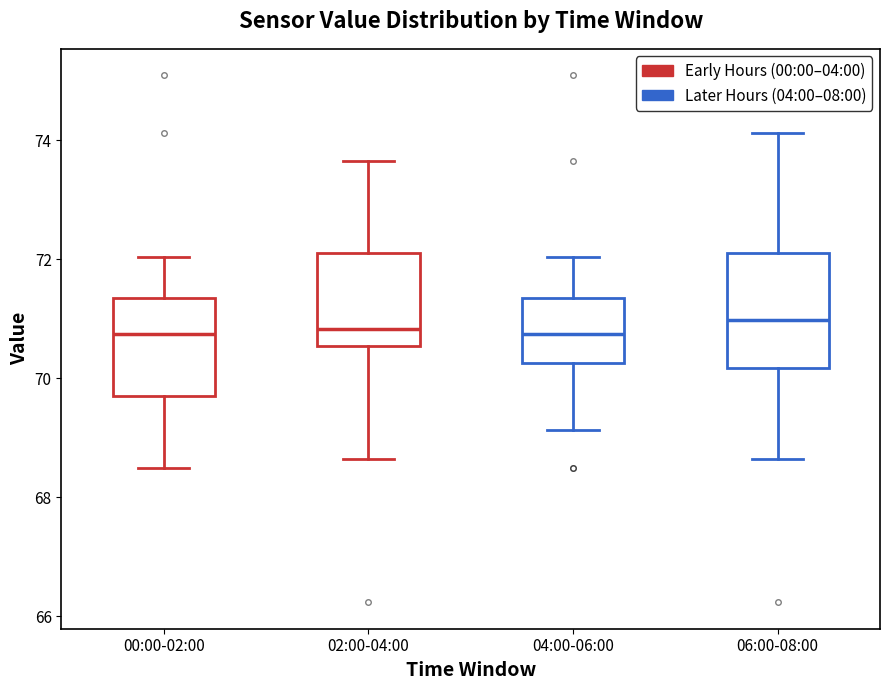

Where does the median line of the box for 04:00-06:00 sit on the y-axis? The values are not printed on the chart, so give them approximately, as read against the axis.

70.8